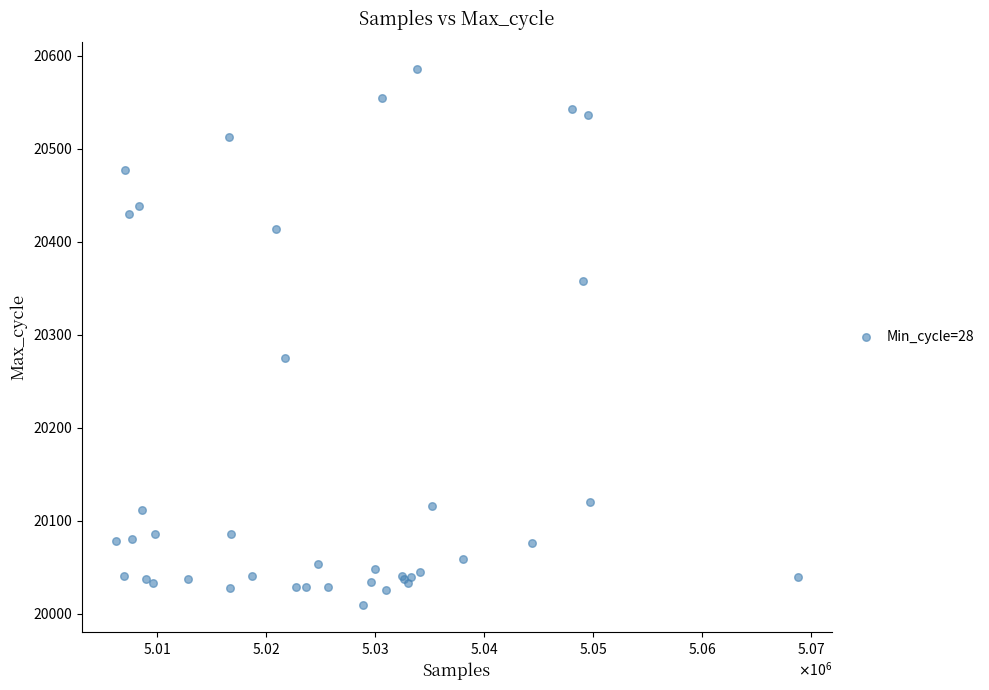

What Y value in the scatter plot is closest to 20297?

20275